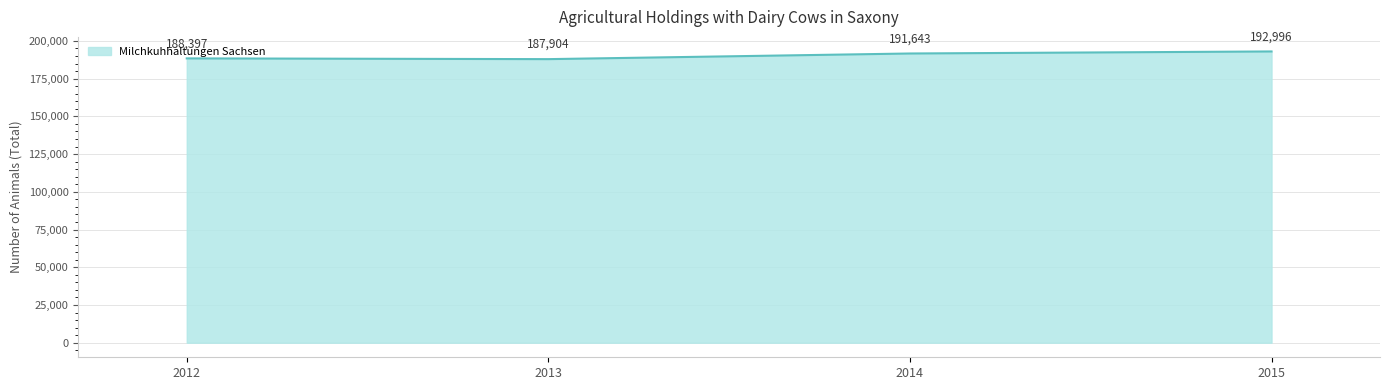

Does the chart display data point markers on the line(s)?

No